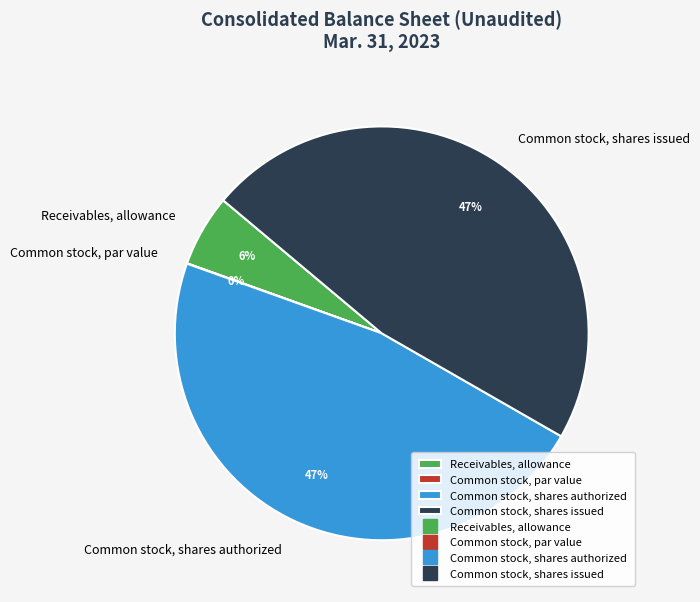

Is there any slice that represents more than half of the pie?

No